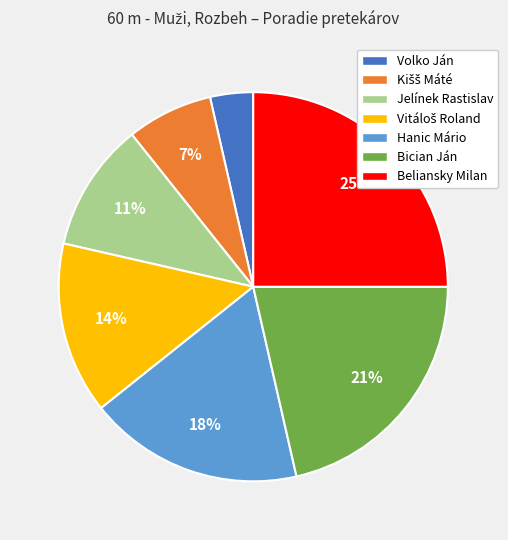

Is Volko Ján the majority of the pie?

No